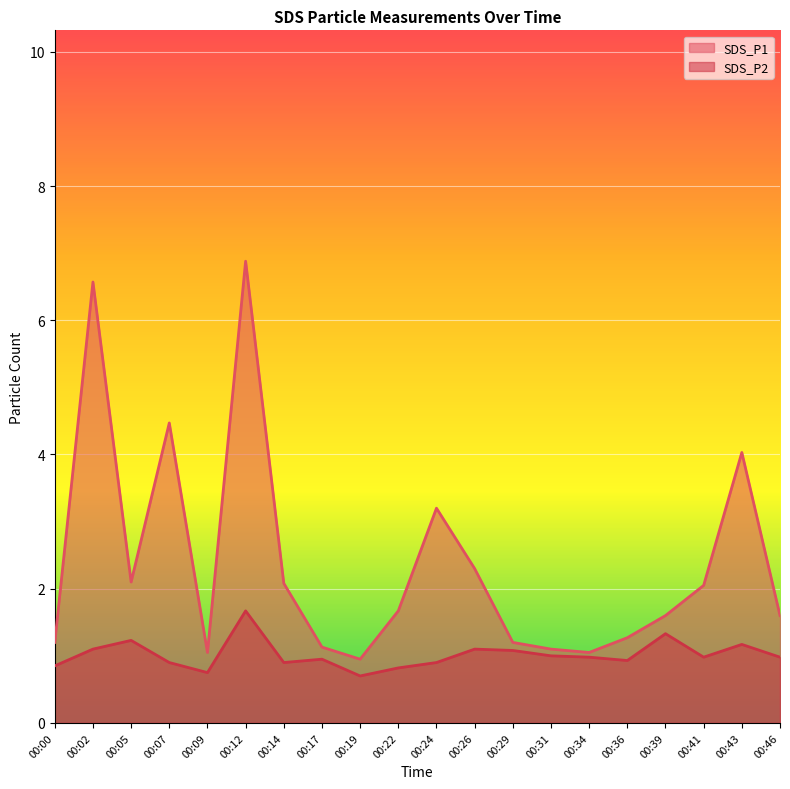

What is the value of the SDS_P1 point at the 3rd from the left?

2.1